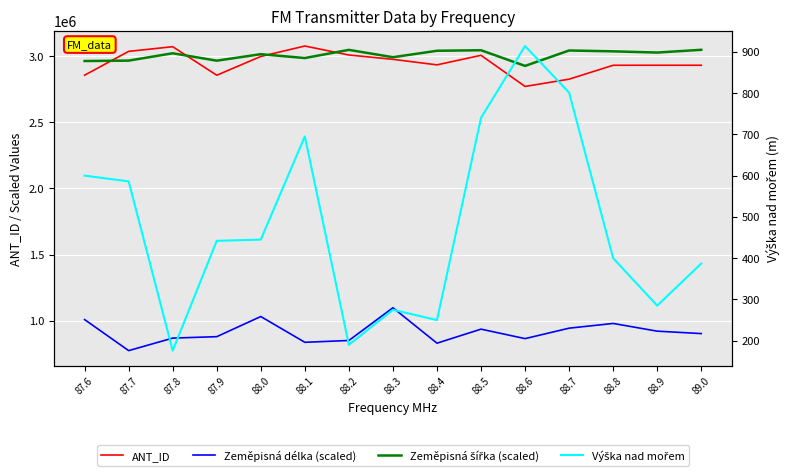

At which label does Zeměpisná šířka (scaled) reach its peak?

89.0